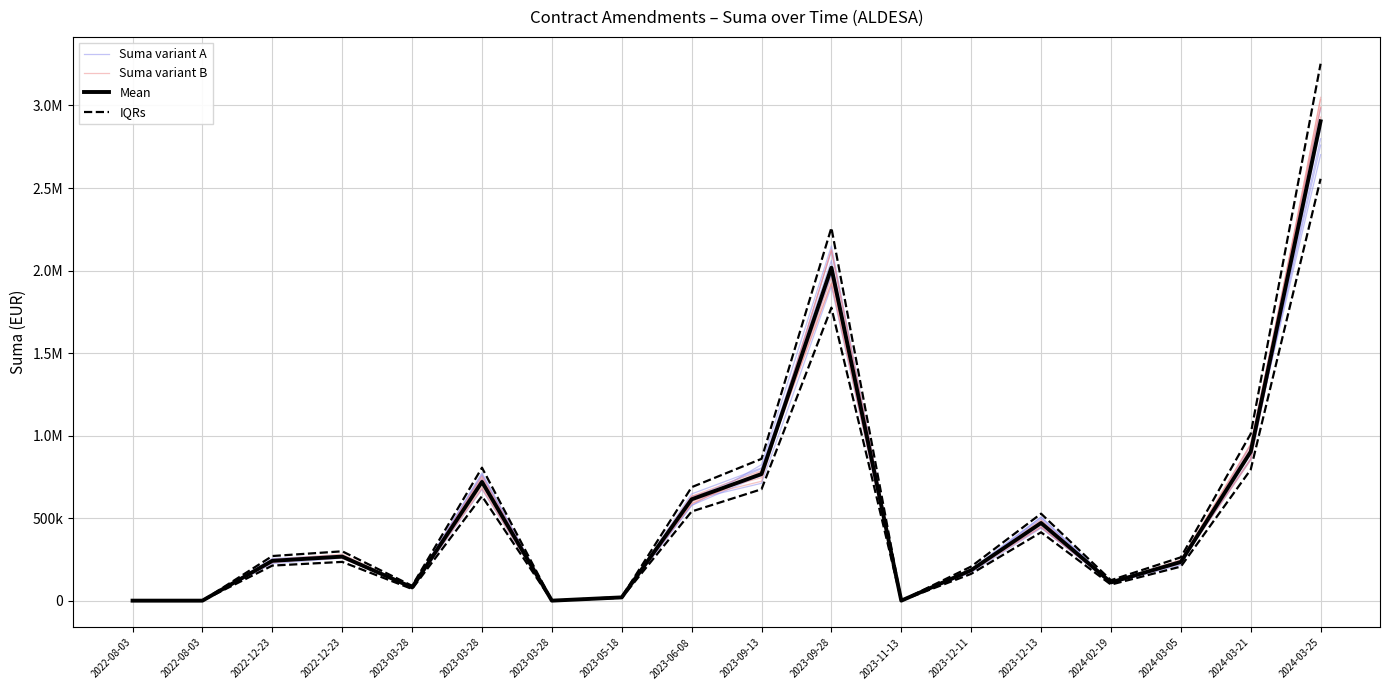

What is the total value across all series at 2022-12-23?

1007106.9